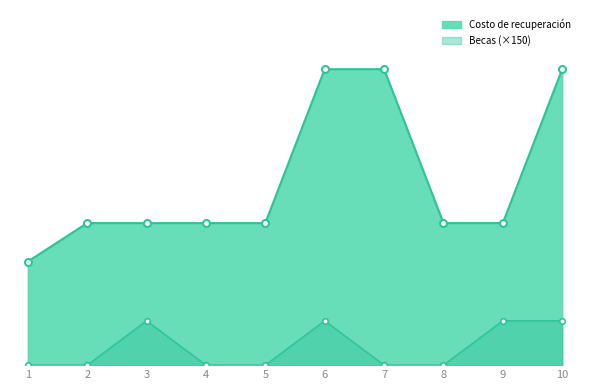

What is the sum of the Costo de recuperación values at 6 and 1?

1350